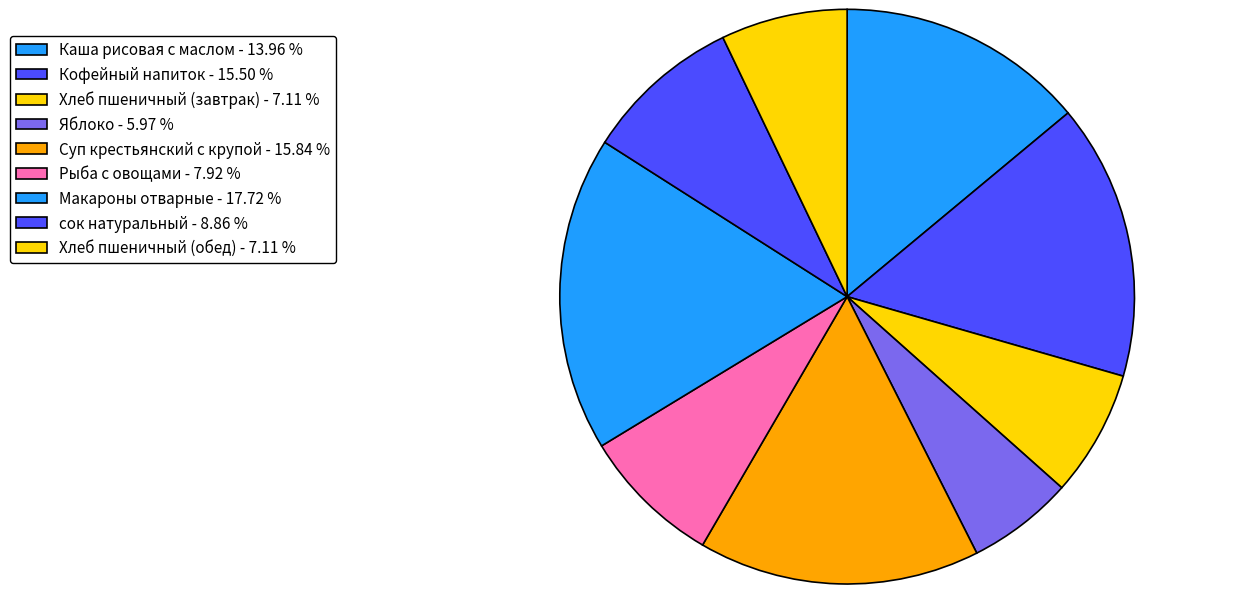

Count the number of slices in the pie.

9